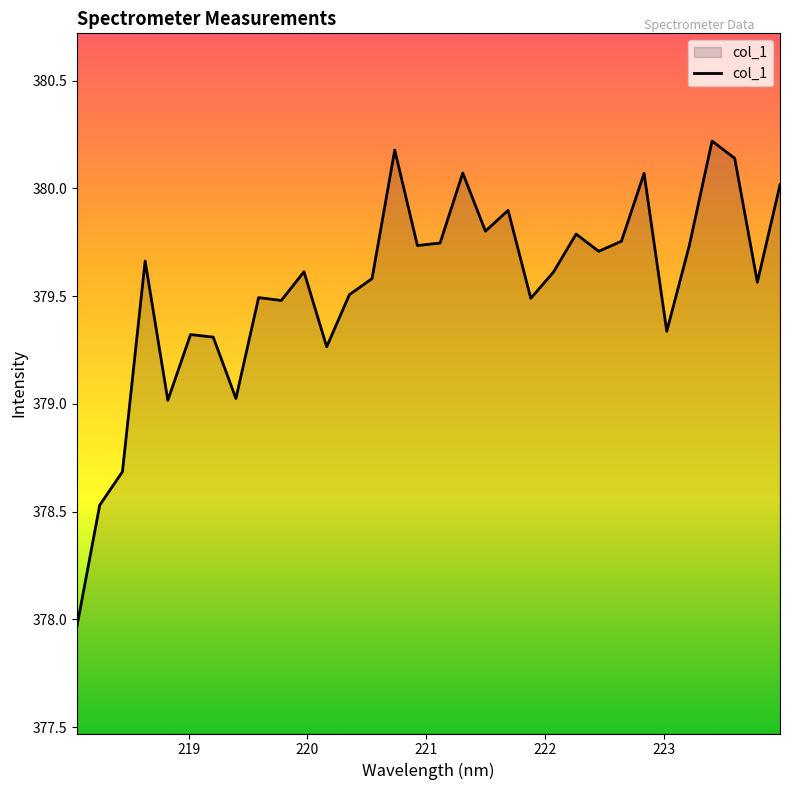

What is the greatest value displayed?

380.2